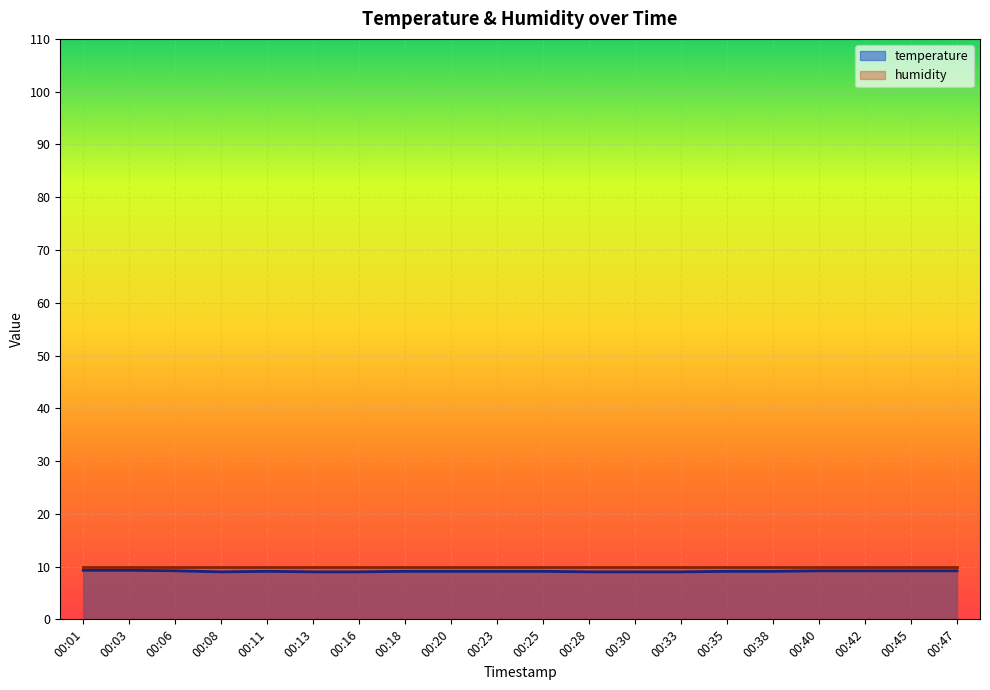

Which label corresponds to the largest value in the chart?

00:01